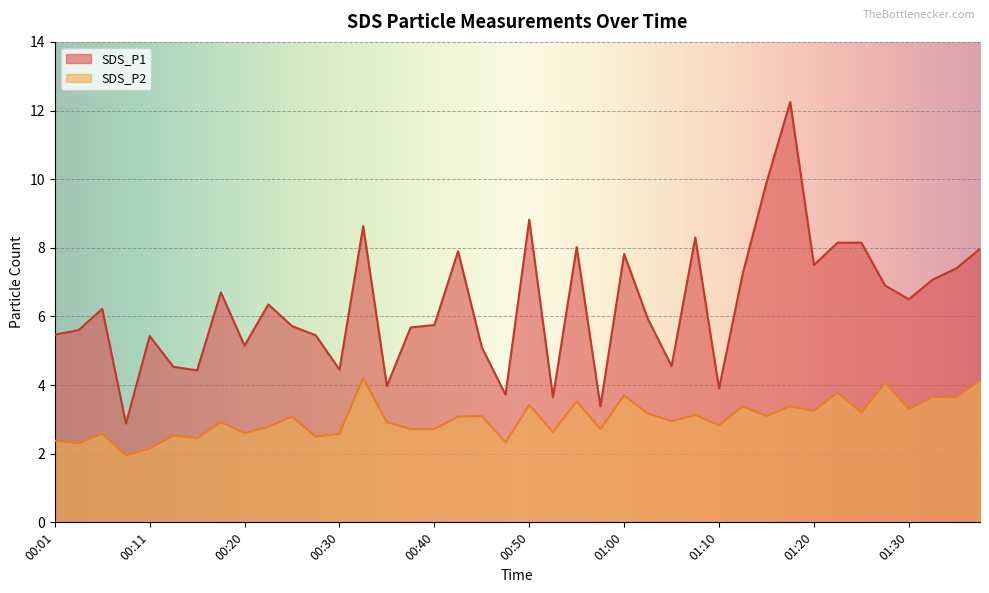

Where is SDS_P1 nearest to the value 7?

01:33